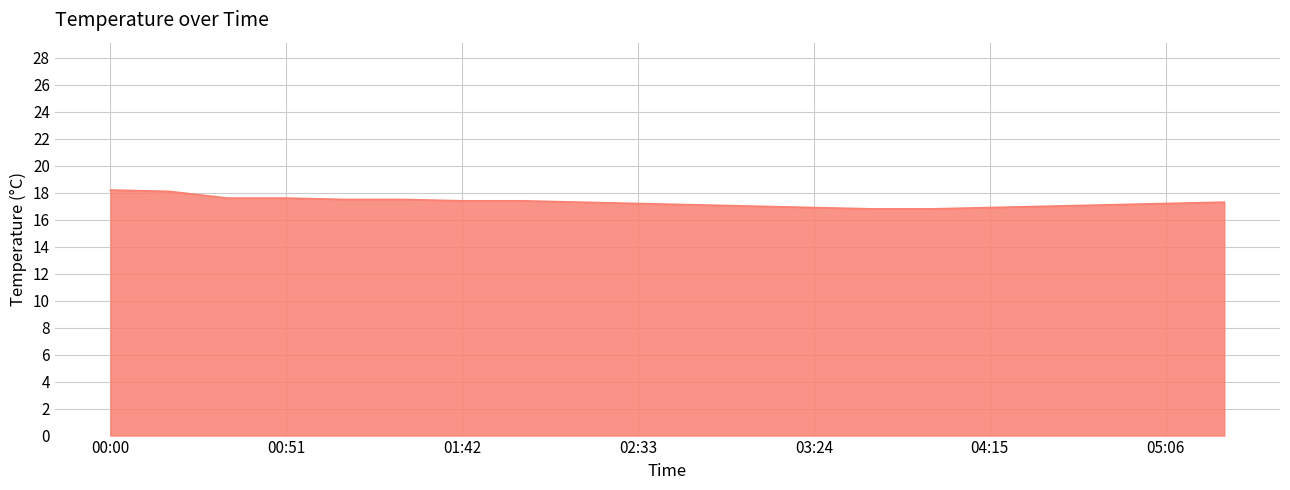

What is the difference between the maximum and minimum values?

1.4